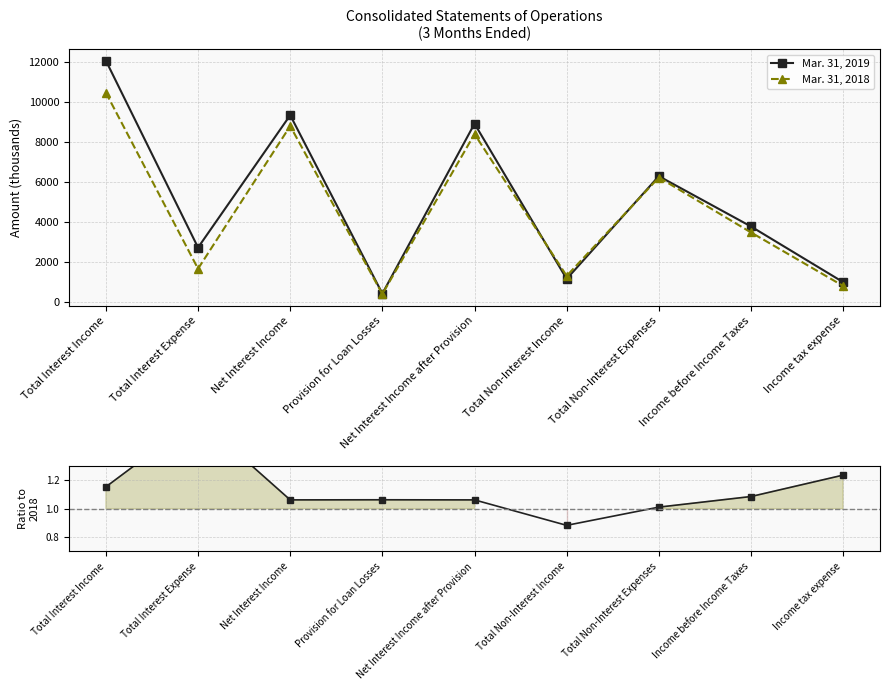

Which label corresponds to the largest value in the chart?

Total Interest Income